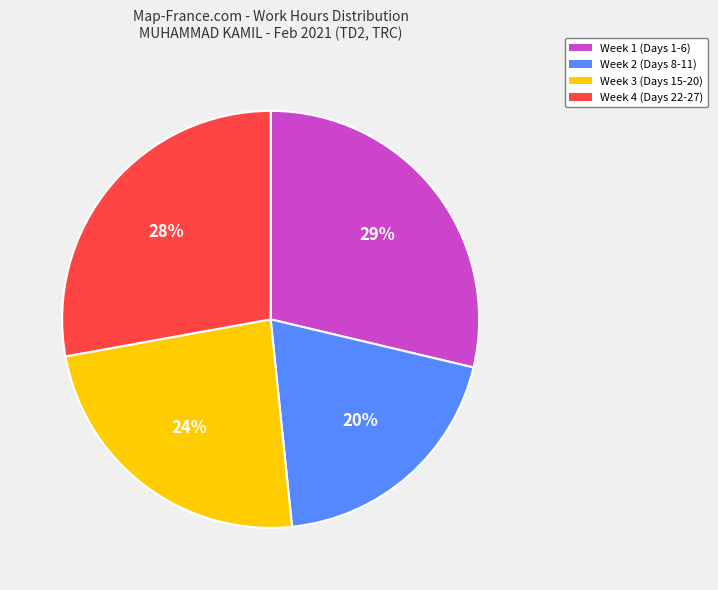

To the nearest percent, what is the difference between the largest and smallest slice percentages?

9%